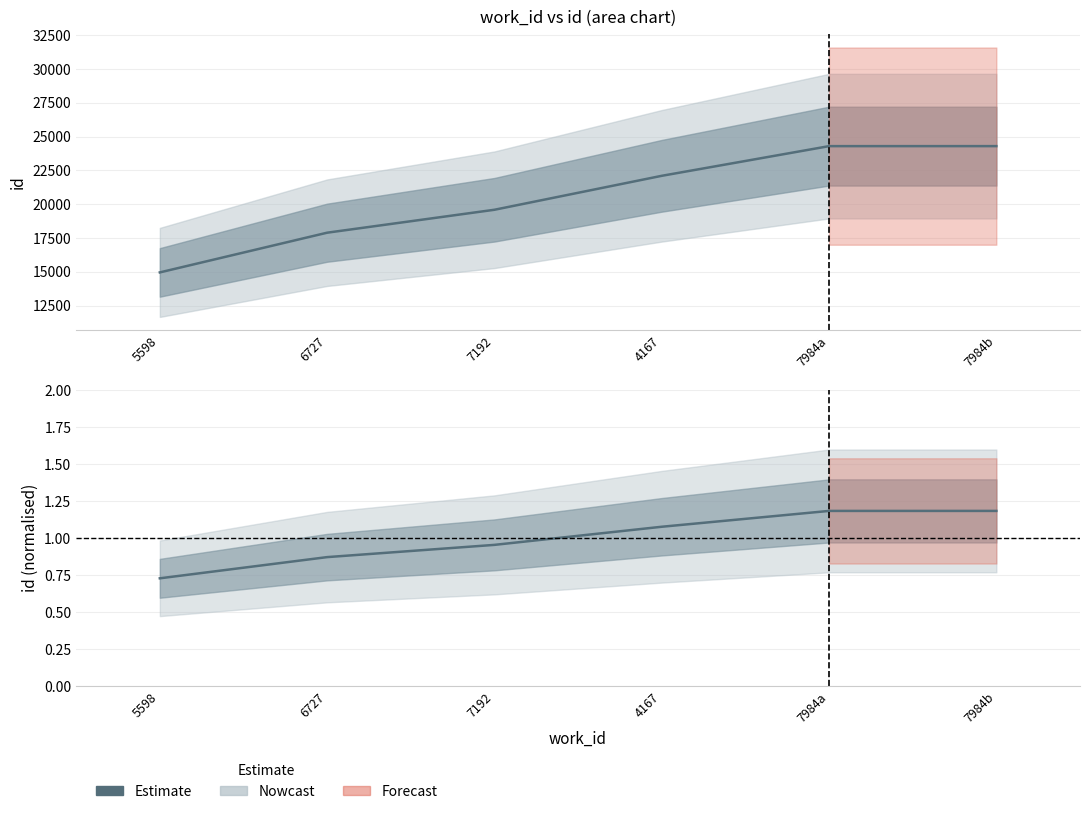

List the labels in order of value, largest first.

7984b, 7984a, 4167, 7192, 6727, 5598